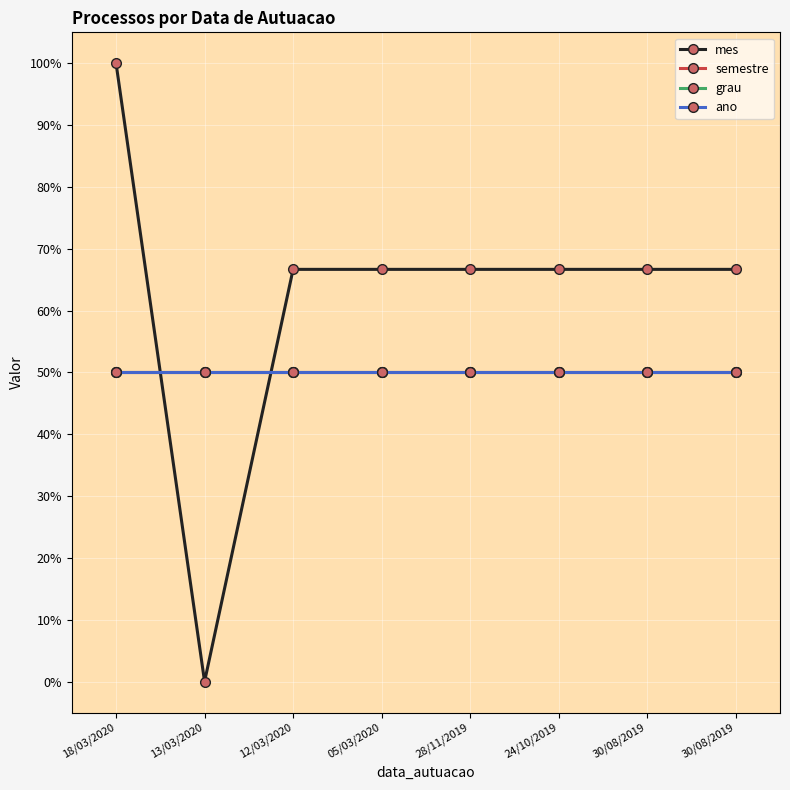

Reading right to left, transcribe all the data shown in this chart.

mes: 0.7	0.7	0.7	0.7	0.7	0.7	0.0	1.0
semestre: 0.5	0.5	0.5	0.5	0.5	0.5	0.5	0.5
grau: 0.5	0.5	0.5	0.5	0.5	0.5	0.5	0.5
ano: 0.5	0.5	0.5	0.5	0.5	0.5	0.5	0.5